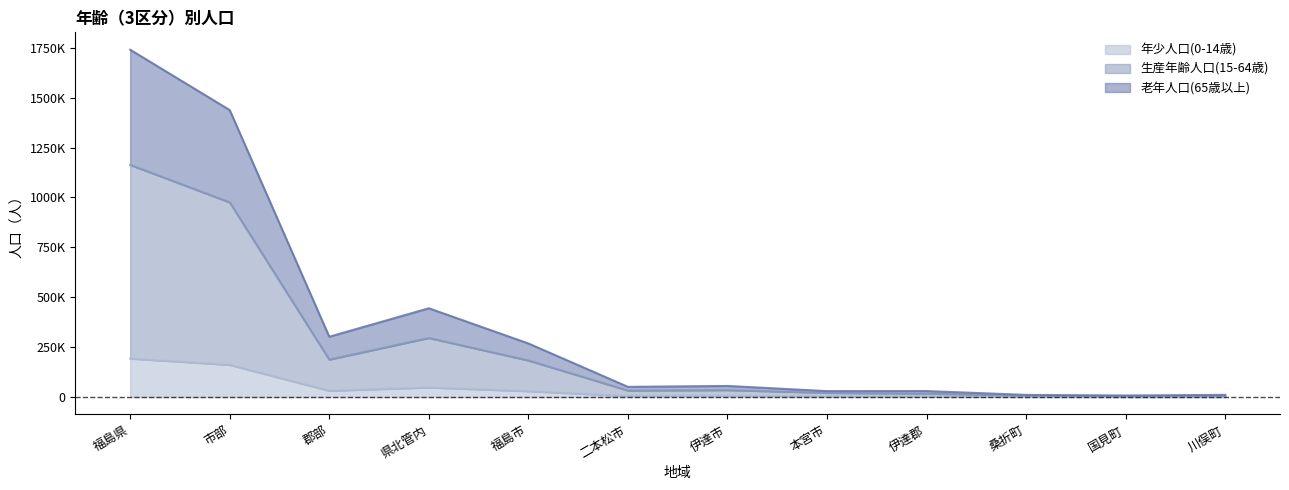

The value of 老年人口(65歳以上) at 福島県 is 437477. True or false?

False